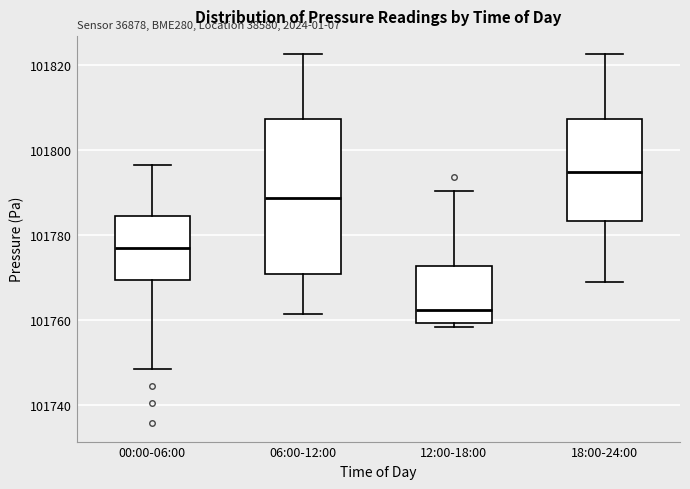

Reading left to right, read every box against the y-axis: the position of its median line, the range the box covers, and the ends of its whiskers. The values are not printed on the chart, so give them approximately, as read against the axis.

00:00-06:00: median 101776, box 101770 to 101784, whiskers 101748 to 101796
06:00-12:00: median 101788, box 101770 to 101808, whiskers 101762 to 101822
12:00-18:00: median 101762, box 101760 to 101772, whiskers 101758 to 101790
18:00-24:00: median 101794, box 101784 to 101808, whiskers 101768 to 101822